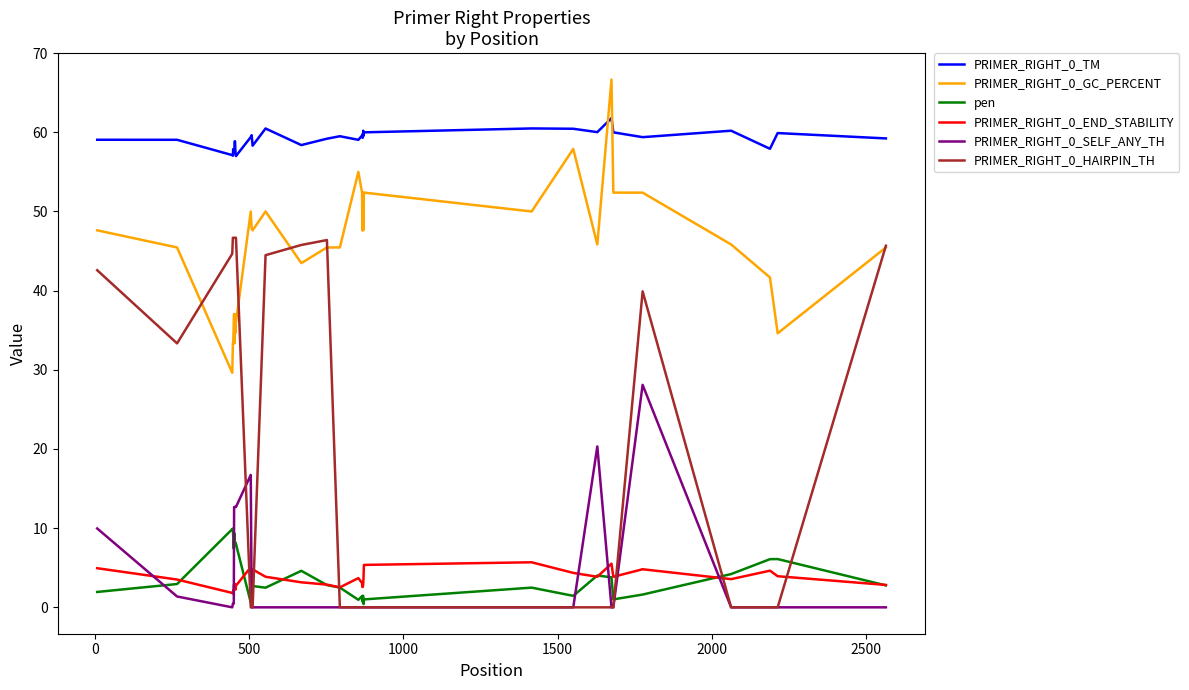

Which series has the largest total across all categories?

PRIMER_RIGHT_0_TM